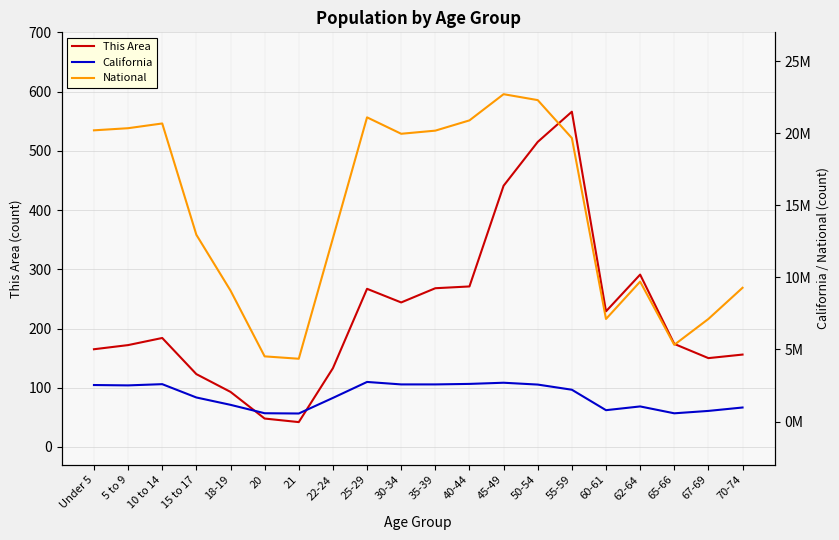

What is the label of the 14th point from the left?

50-54